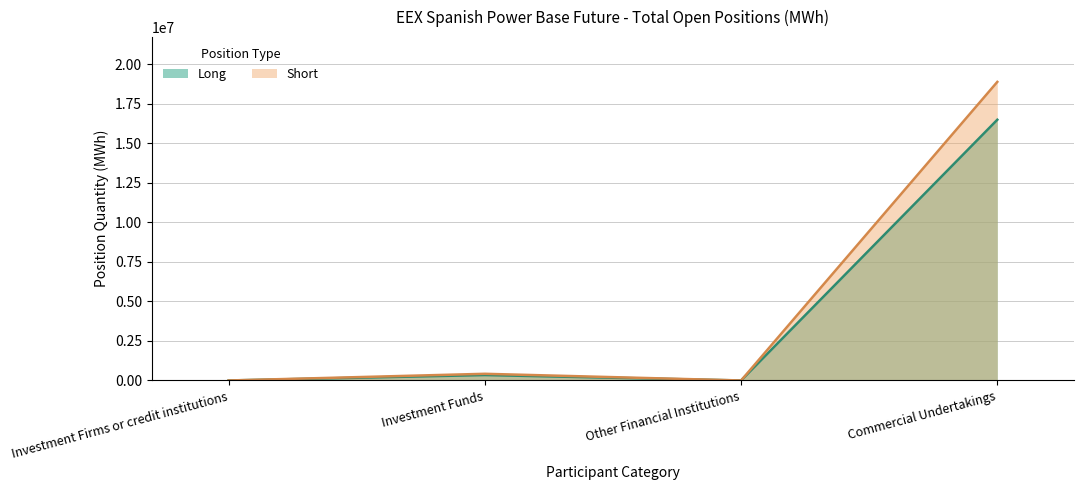

True or false: Long has more than 1 interior local peaks.

False